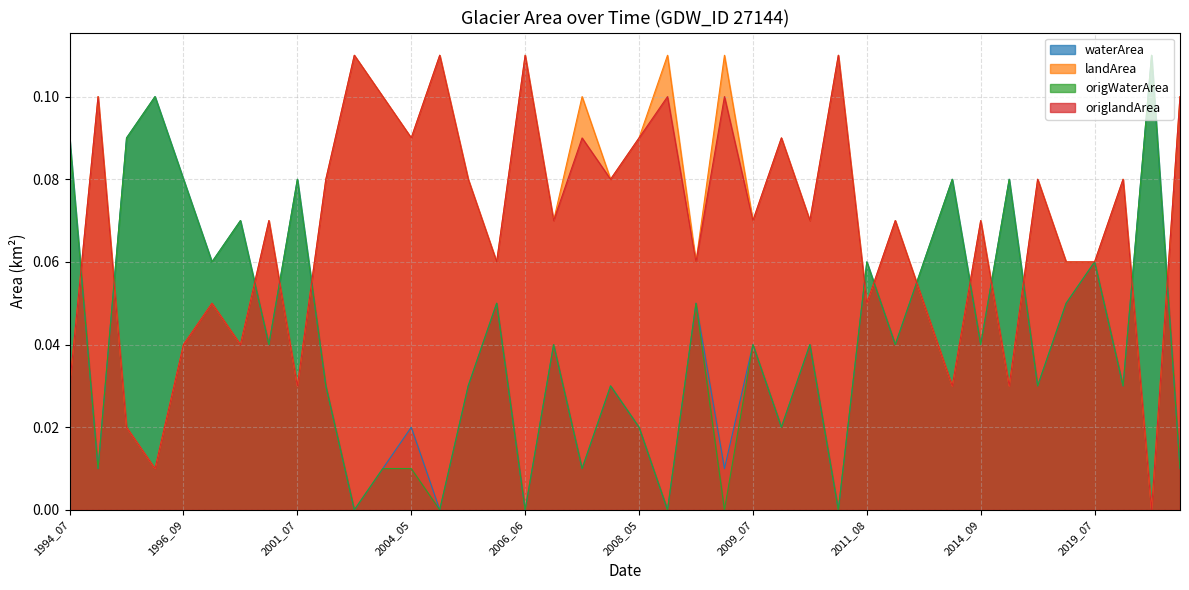

Which series has the widest spread of values?

waterArea